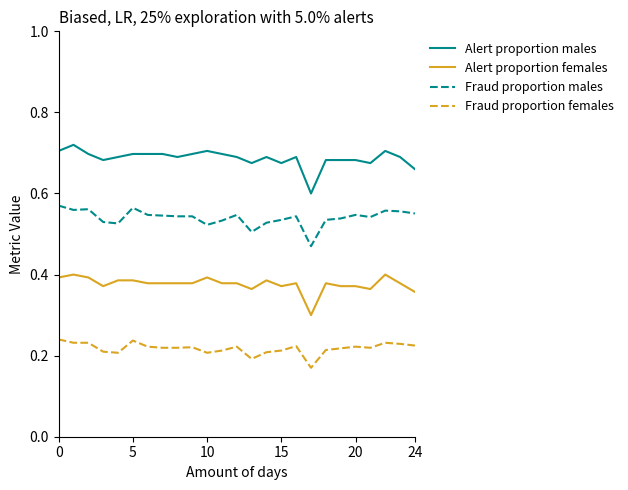

Which series has the largest total across all categories?

Alert proportion males